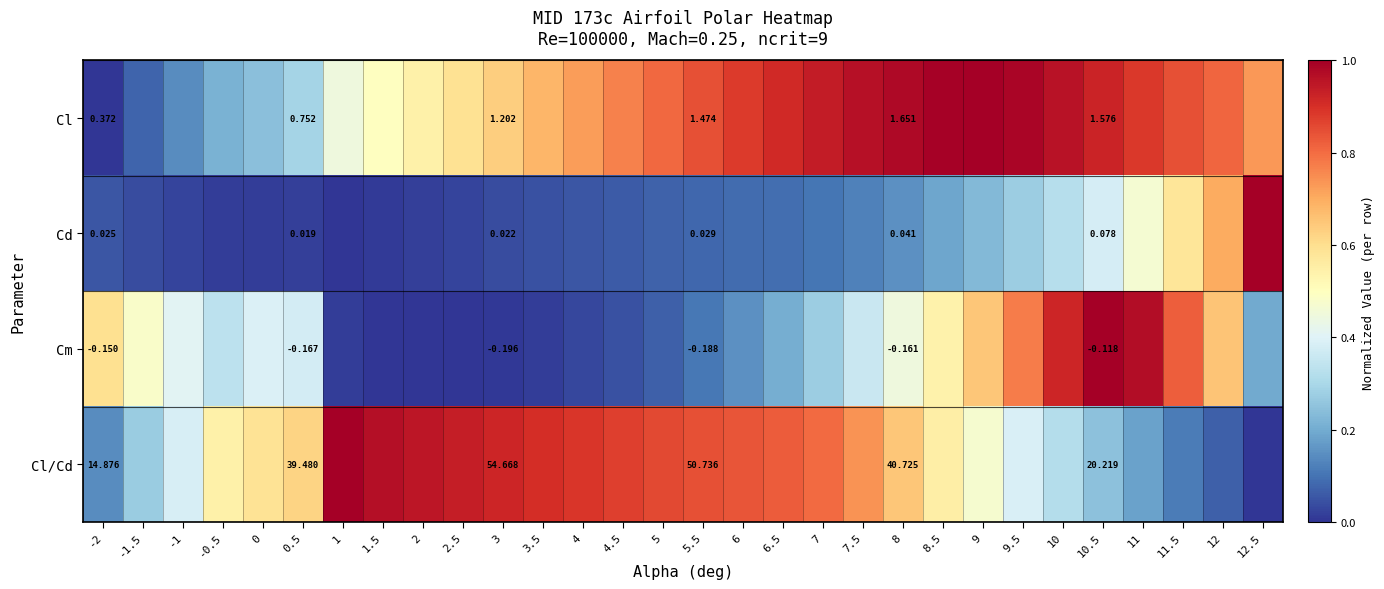

Between 9.5 and 0, which is larger?

9.5